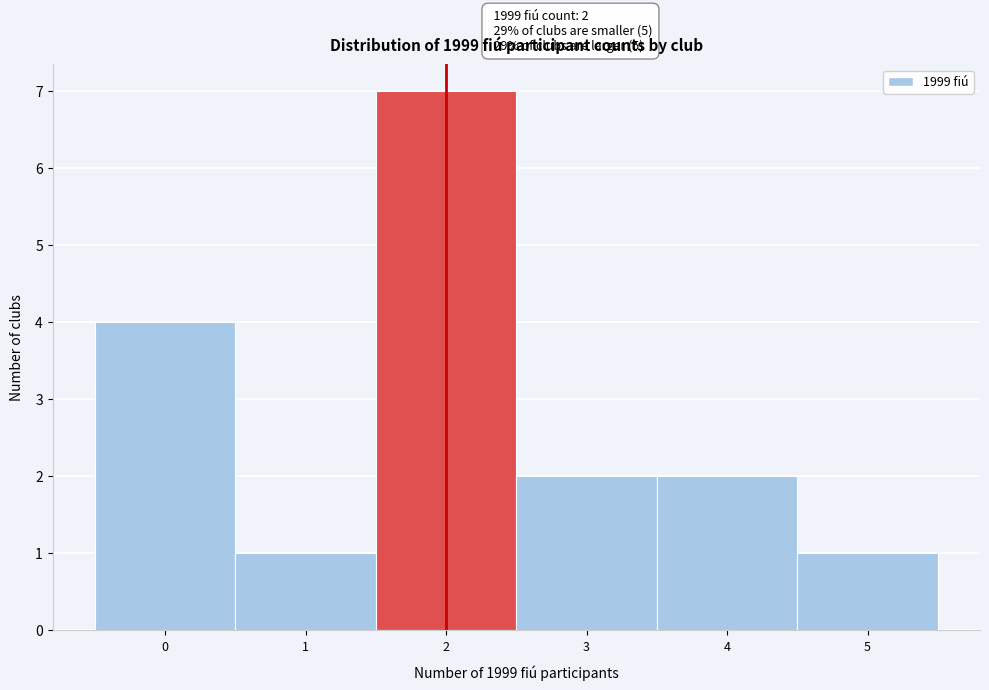

Which range on the x-axis has the tallest bar?

1.5 to 2.5